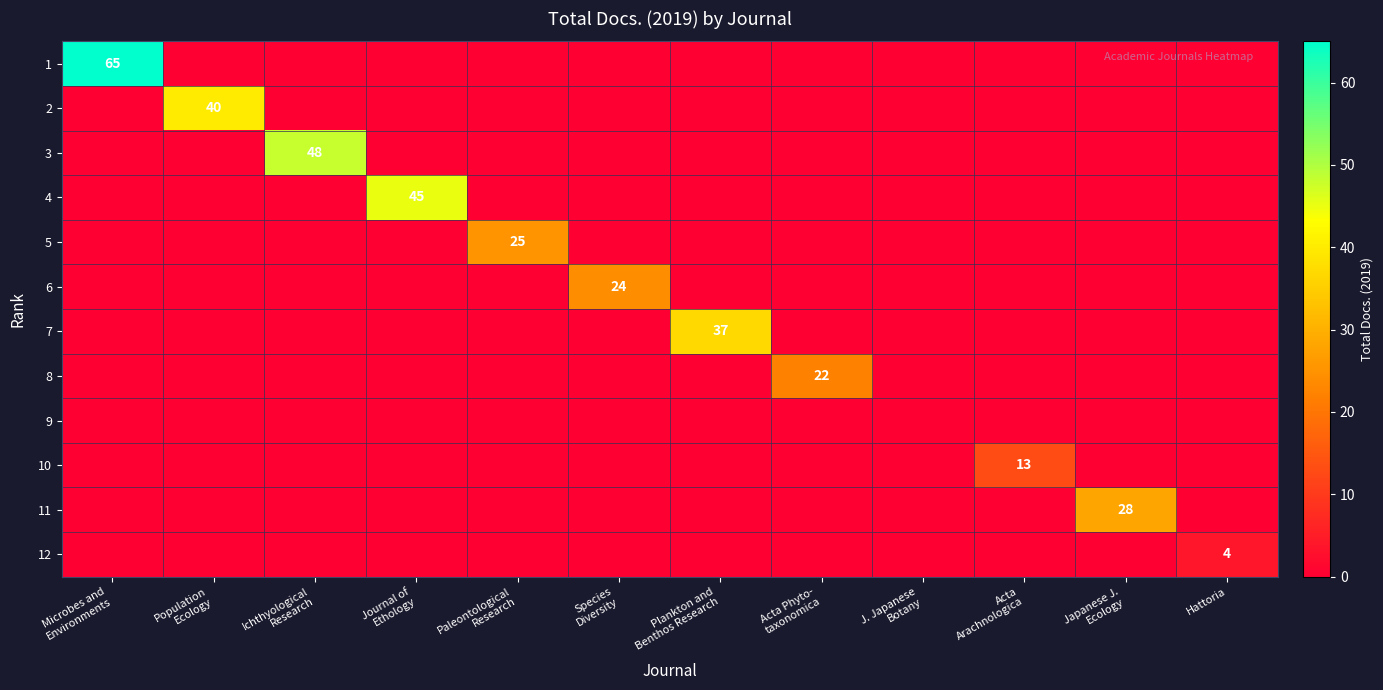

The 12 series shows 1 at Hattoria. True or false?

False